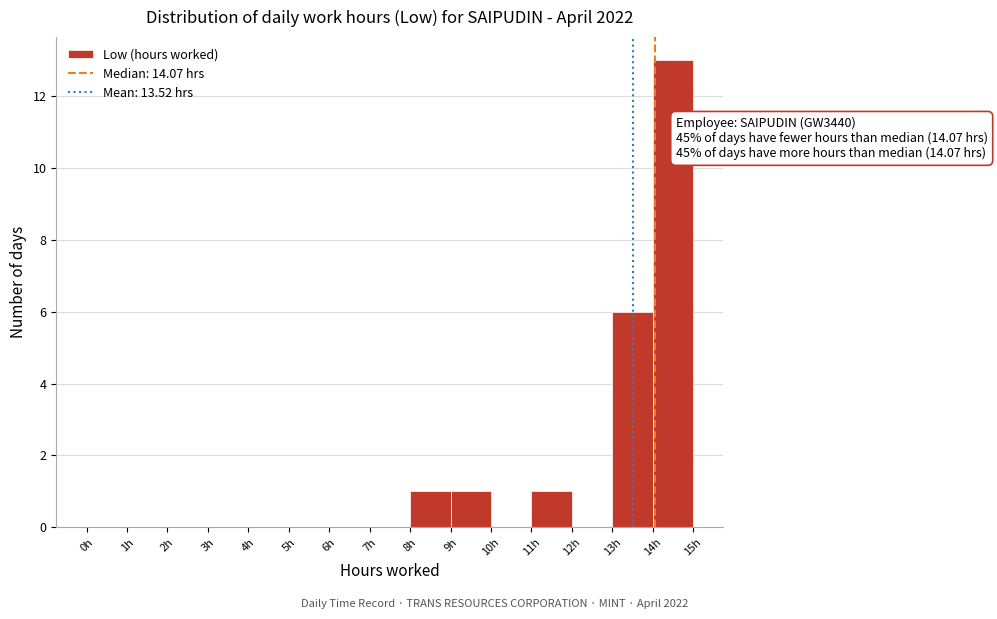

Which range on the x-axis has the tallest bar?

14 to 15